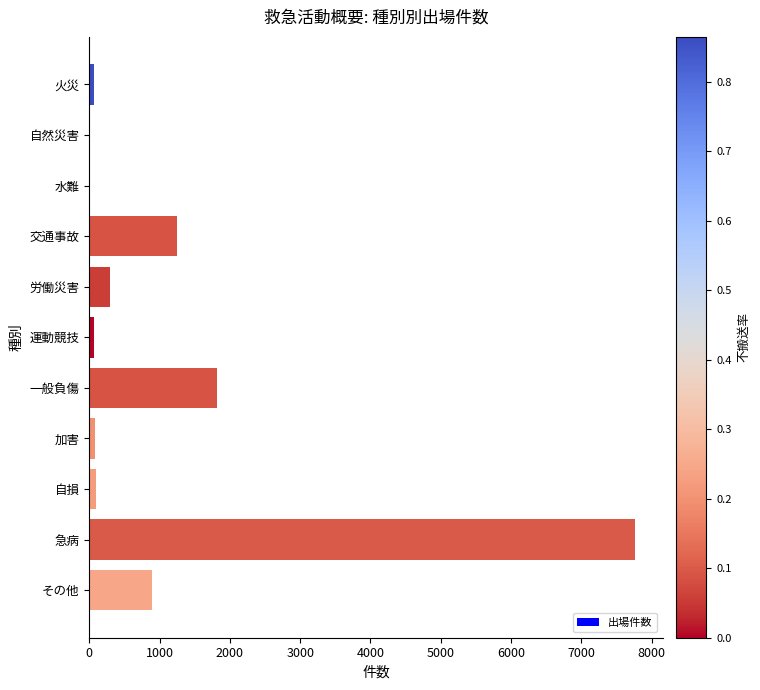

The value at その他 is 891. True or false?

True